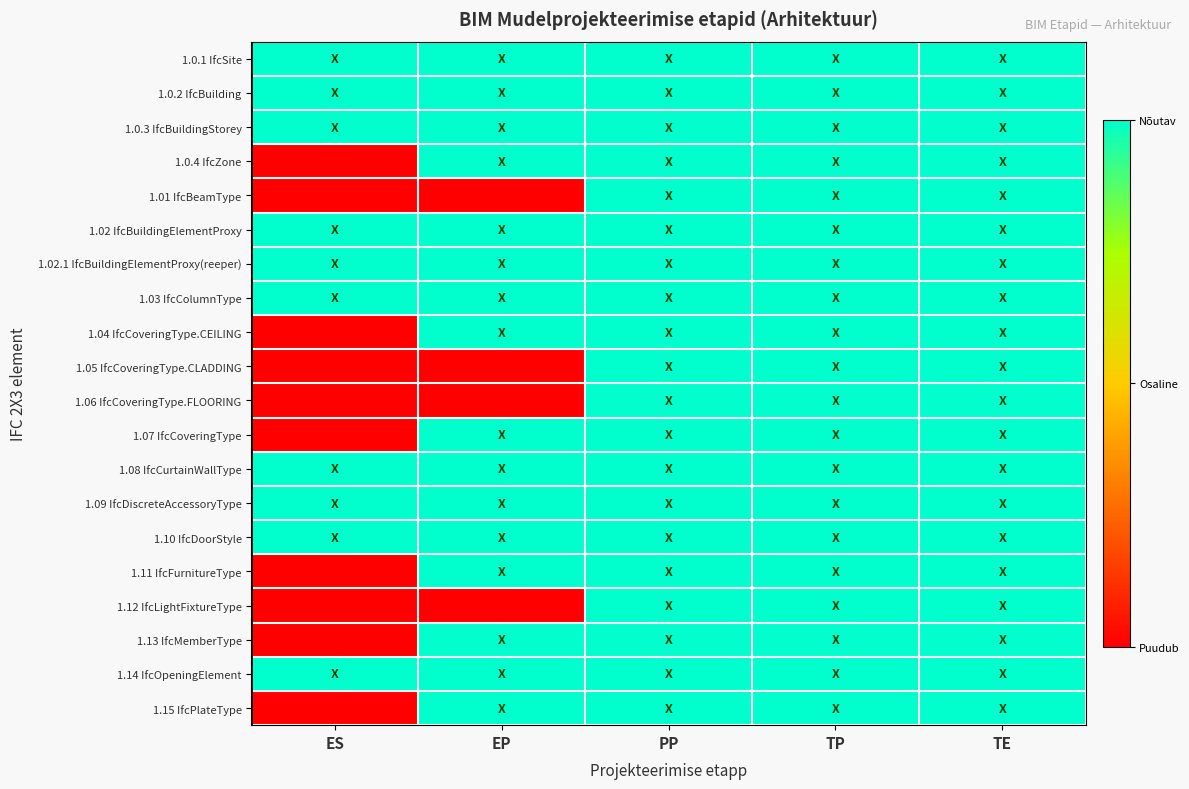

List the series in order of their peak value, lowest first.

1.0.1 IfcSite, 1.0.2 IfcBuilding, 1.0.3 IfcBuildingStorey, 1.0.4 IfcZone, 1.01 IfcBeamType, 1.02 IfcBuildingElementProxy, 1.02.1 IfcBuildingElementProxy(reeper), 1.03 IfcColumnType, 1.04 IfcCoveringType.CEILING, 1.05 IfcCoveringType.CLADDING, 1.06 IfcCoveringType.FLOORING, 1.07 IfcCoveringType, 1.08 IfcCurtainWallType, 1.09 IfcDiscreteAccessoryType, 1.10 IfcDoorStyle, 1.11 IfcFurnitureType, 1.12 IfcLightFixtureType, 1.13 IfcMemberType, 1.14 IfcOpeningElement, 1.15 IfcPlateType